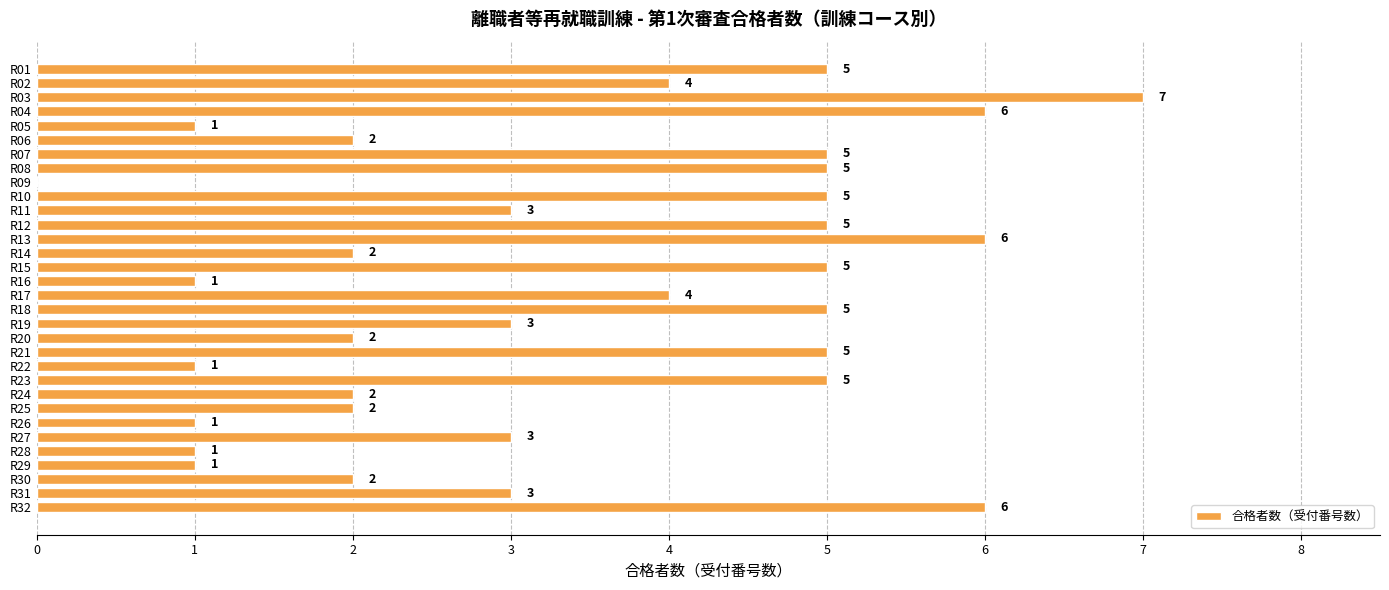

Reading top to bottom, list all the values displayed in this chart.

R01=5	R02=4	R03=7	R04=6	R05=1	R06=2	R07=5	R08=5	R09=0	R10=5	R11=3	R12=5	R13=6	R14=2	R15=5	R16=1	R17=4	R18=5	R19=3	R20=2	R21=5	R22=1	R23=5	R24=2	R25=2	R26=1	R27=3	R28=1	R29=1	R30=2	R31=3	R32=6